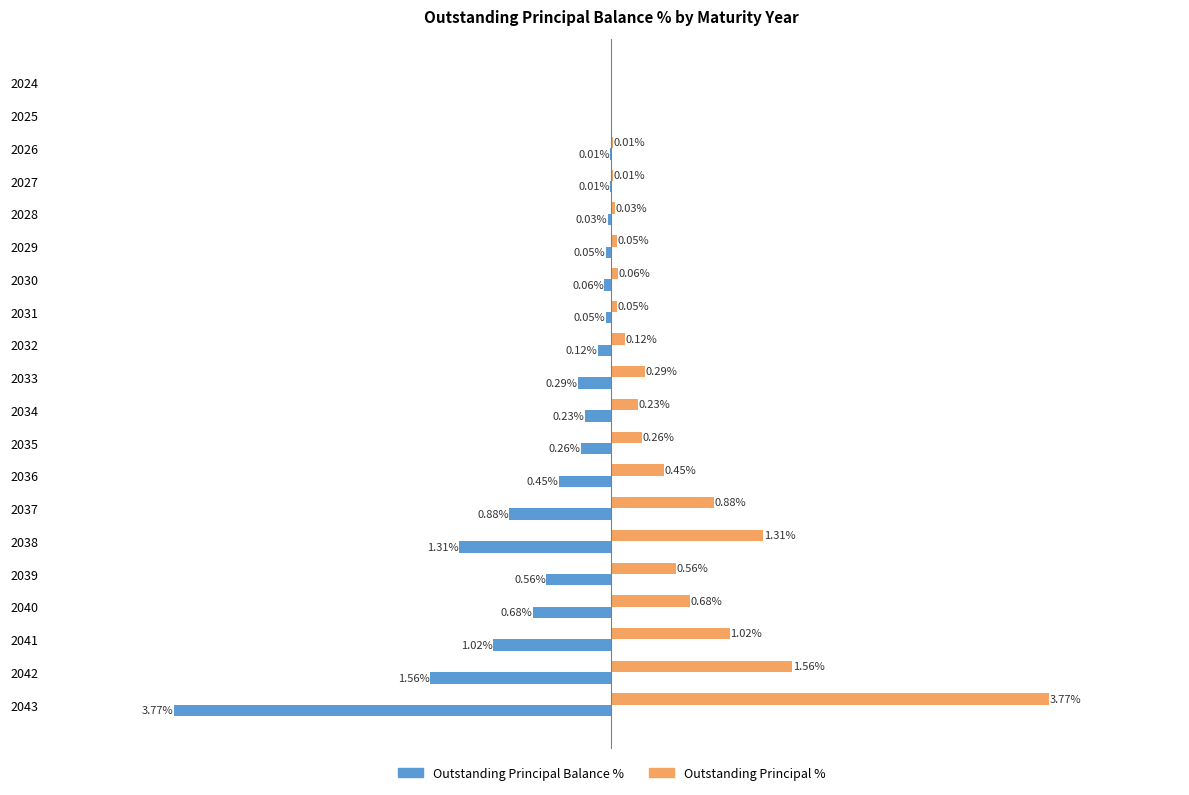

Is the value of Outstanding Principal % at 2025 greater than the value of Outstanding Principal Balance % at 2031?

Yes